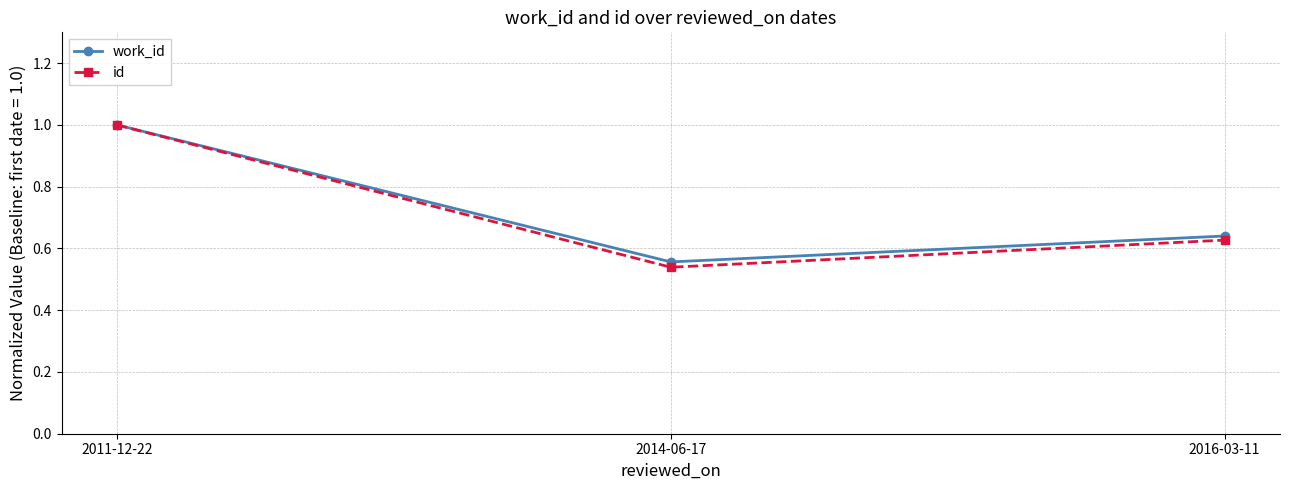

Is this an area chart (filled region under the line)?

No